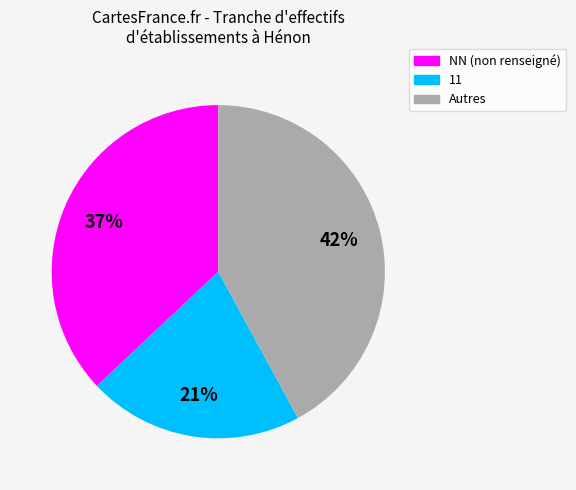

To the nearest percent, what is the difference between the largest and smallest slice percentages?

21%